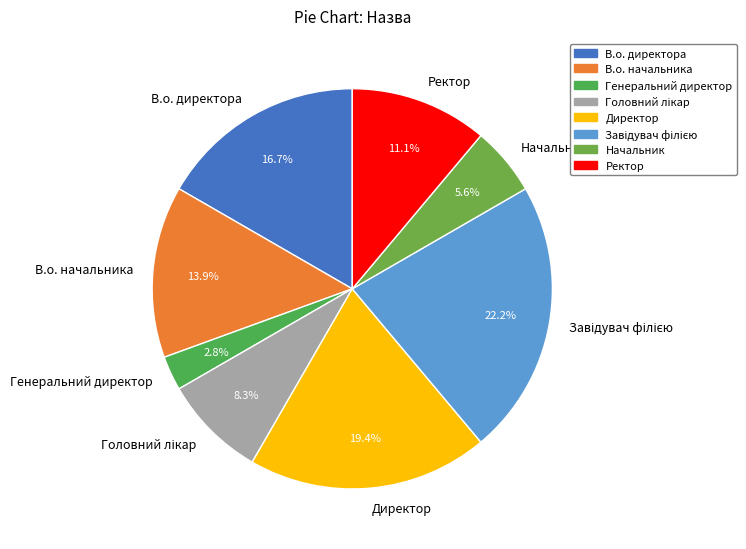

To the nearest percent, what portion does Директор represent?

19%